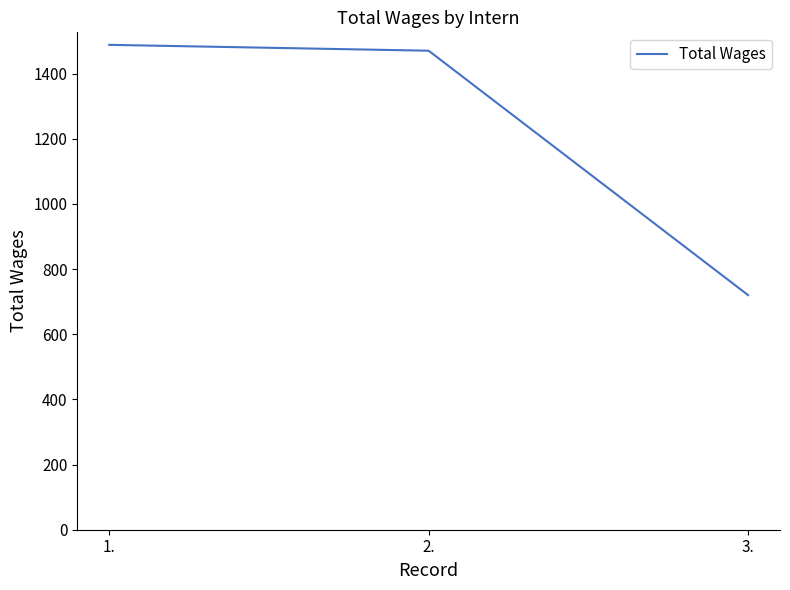

What is the approximate value at 3., to the nearest 50?

700